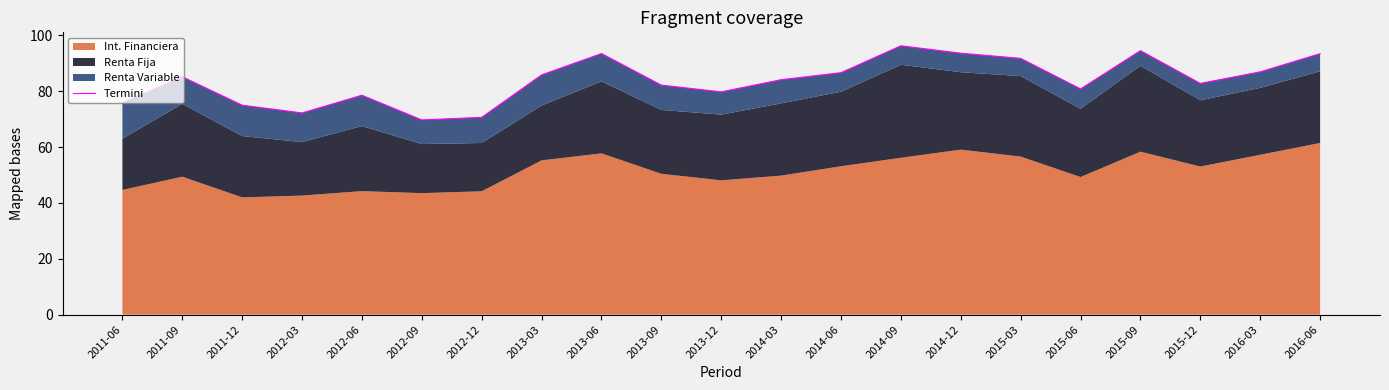

How many points are lower than both their immediate neighbors (excluding endpoints)?

5